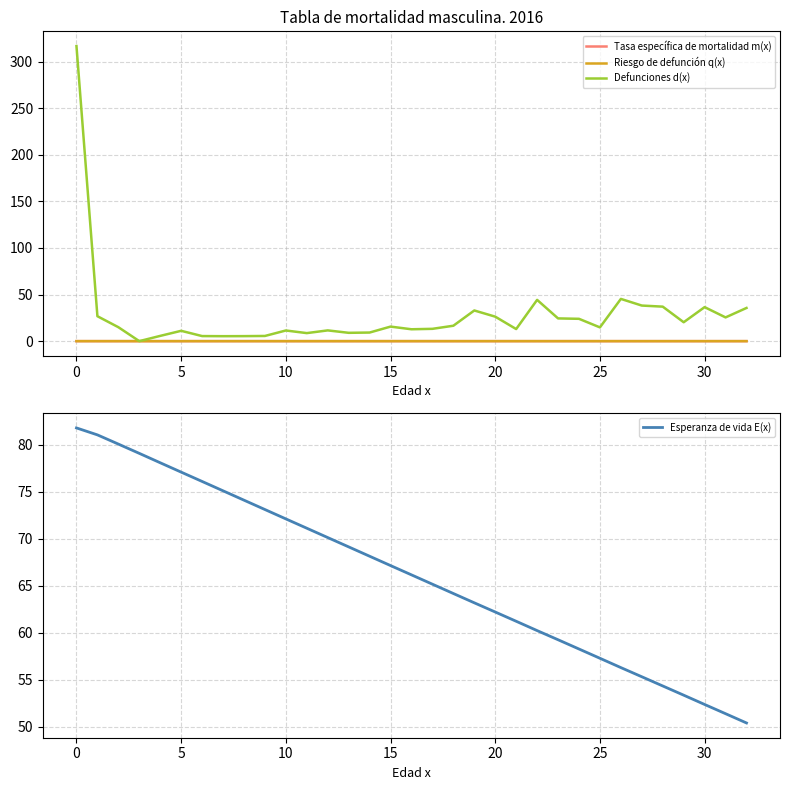

How many data points does each series have?

33